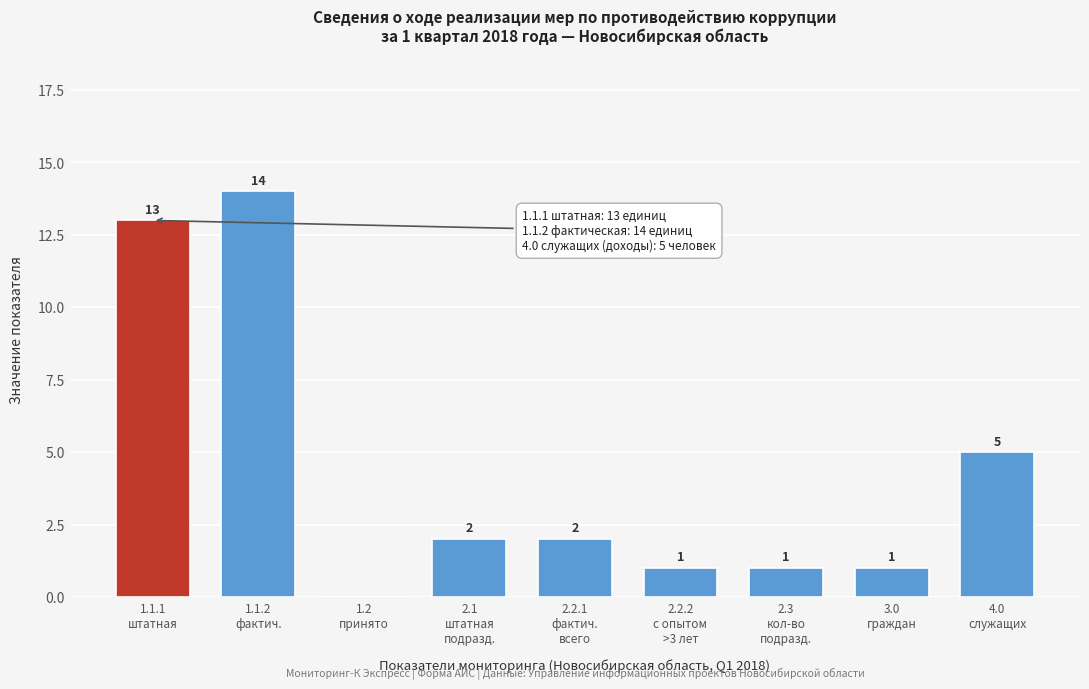

What is the greatest value displayed?

14